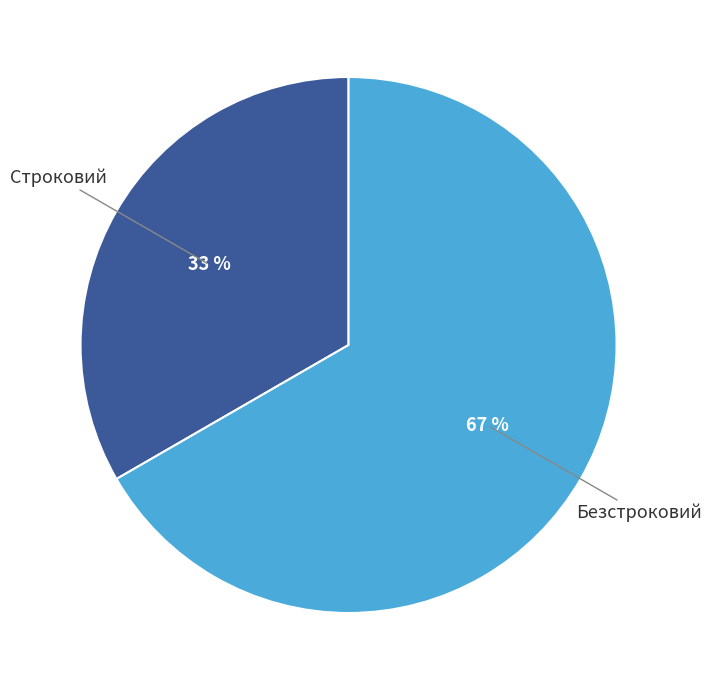

Count the number of slices in the pie.

2